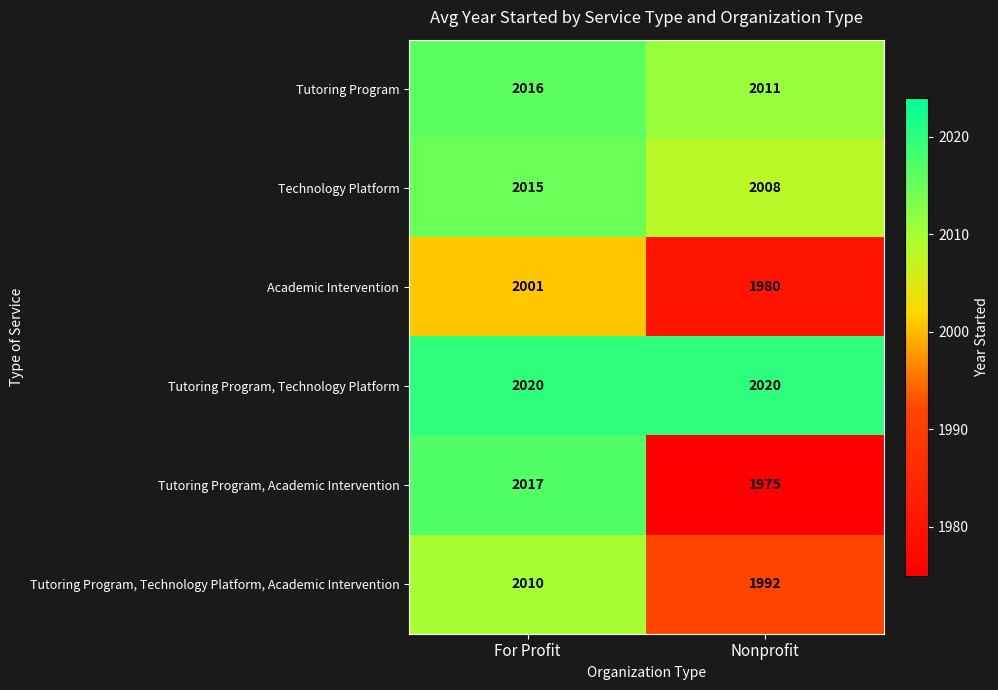

Rank the series by their maximum value, from lowest to highest.

Academic Intervention, Tutoring Program, Technology Platform, Academic Intervention, Technology Platform, Tutoring Program, Tutoring Program, Academic Intervention, Tutoring Program, Technology Platform